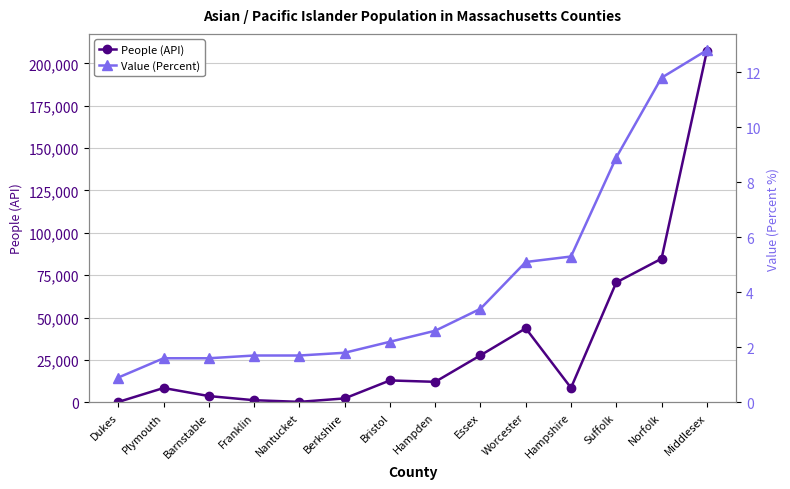

Reading left to right, what are all the values shown in this chart?

People (API): 188.0	8420.0	3652.0	1208.0	235.0	2274.0	12877.0	12058.0	27708.0	43650.0	8517.0	70724.0	84745.0	207094.0
Value (Percent): 0.9	1.6	1.6	1.7	1.7	1.8	2.2	2.6	3.4	5.1	5.3	8.9	11.8	12.8